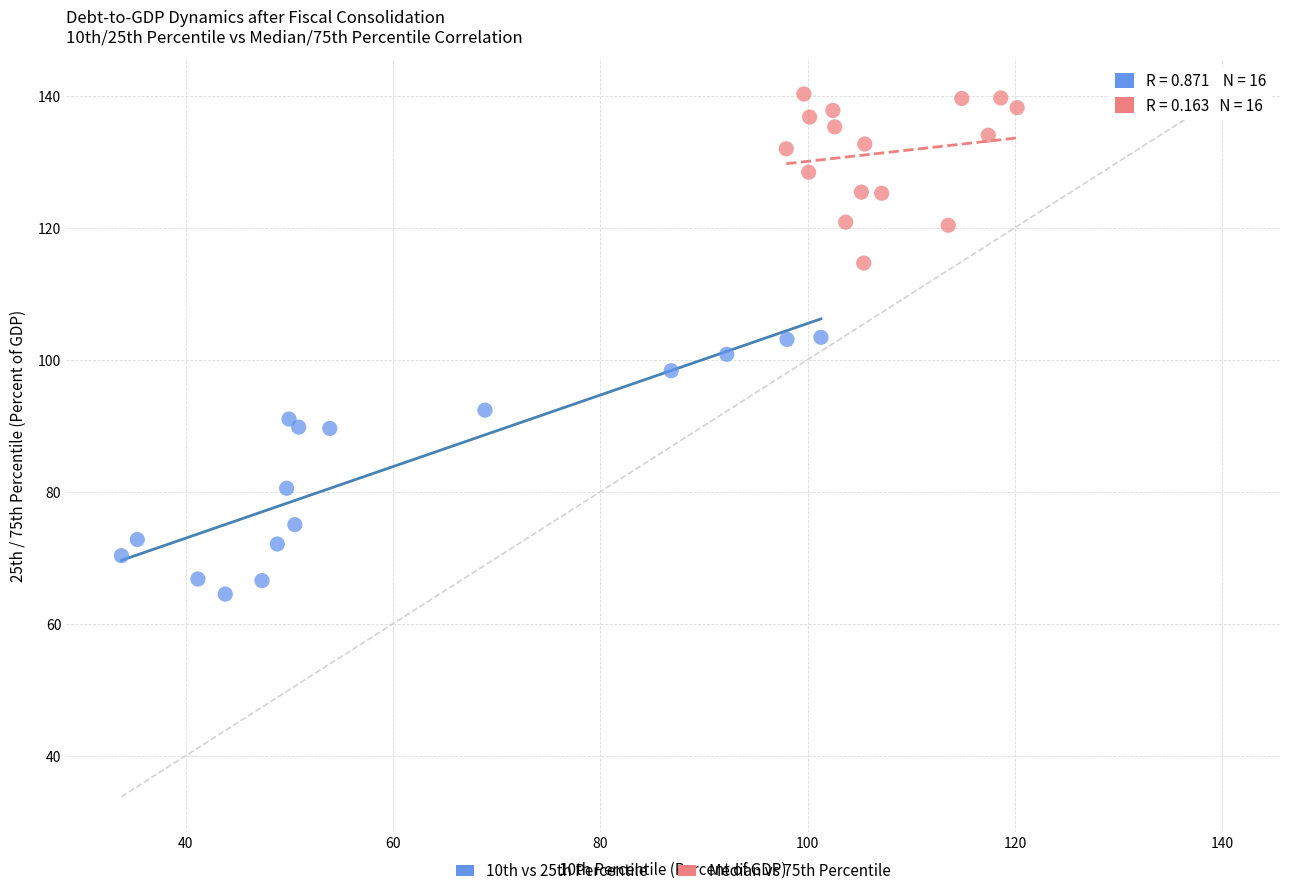

Which series reaches the minimum Y coordinate?

10th vs 25th Percentile